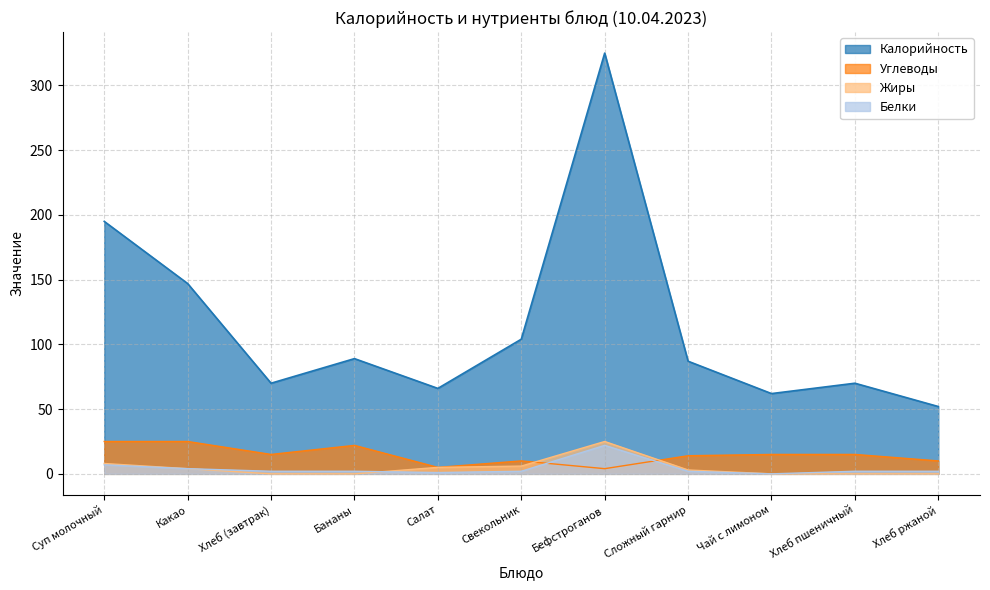

At which category does Калорийность reach its first local peak?

Бананы